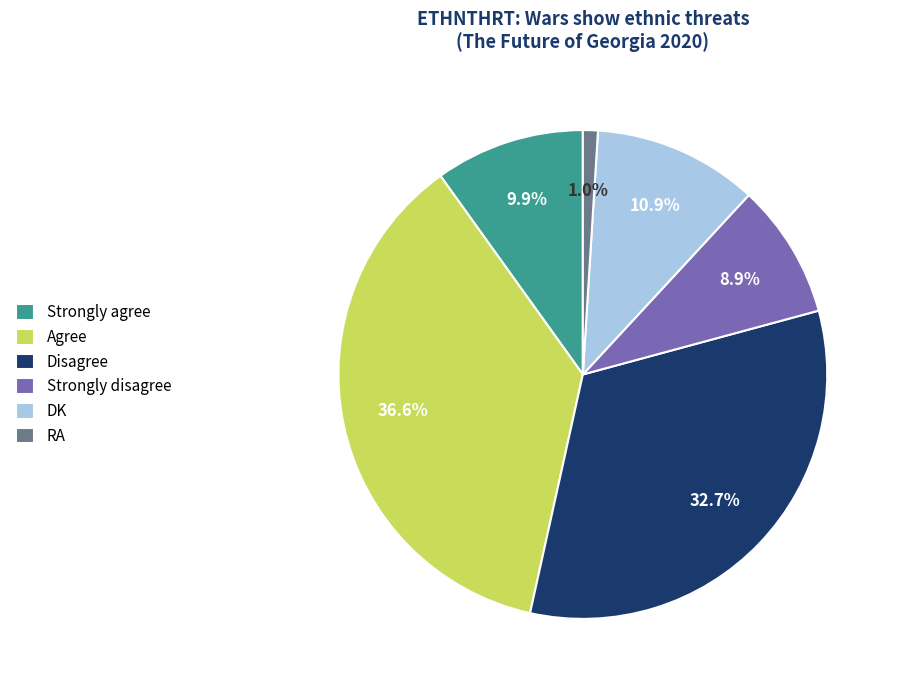

The RA slice represents 11% of the pie. True or false?

False